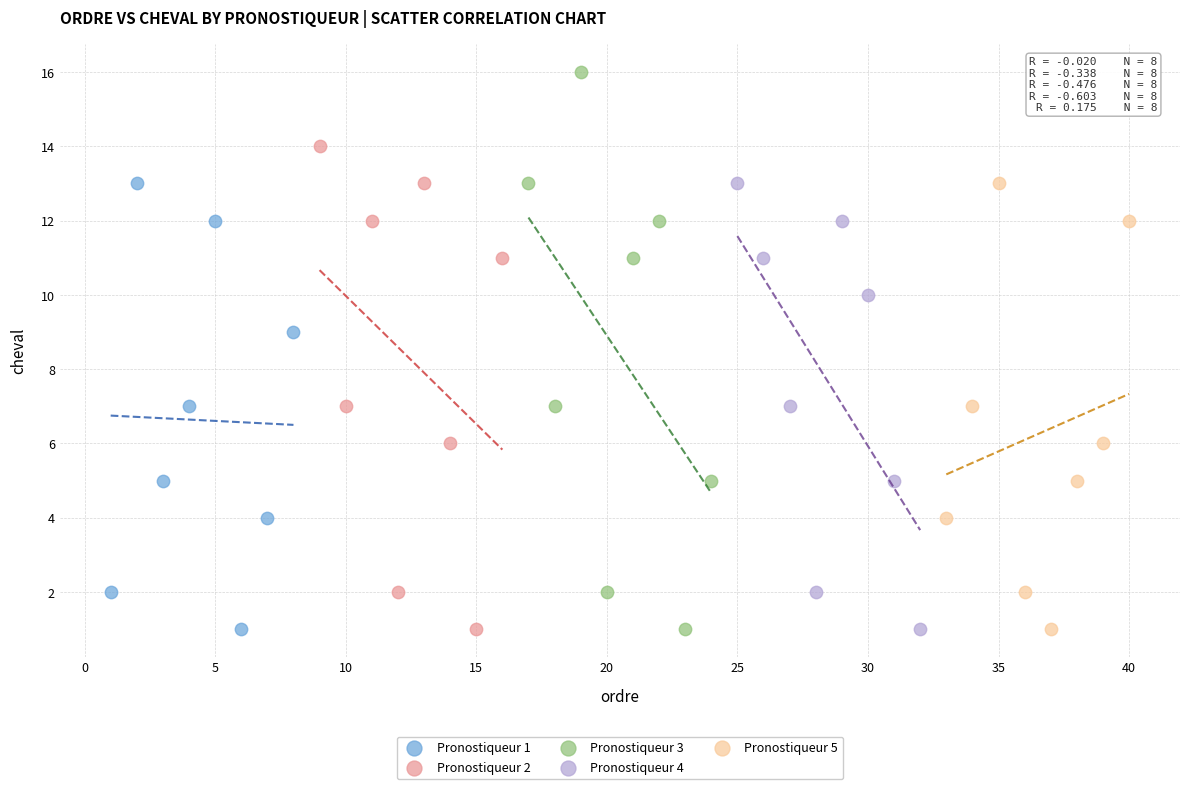

Which series contains the highest Y value?

Pronostiqueur 3